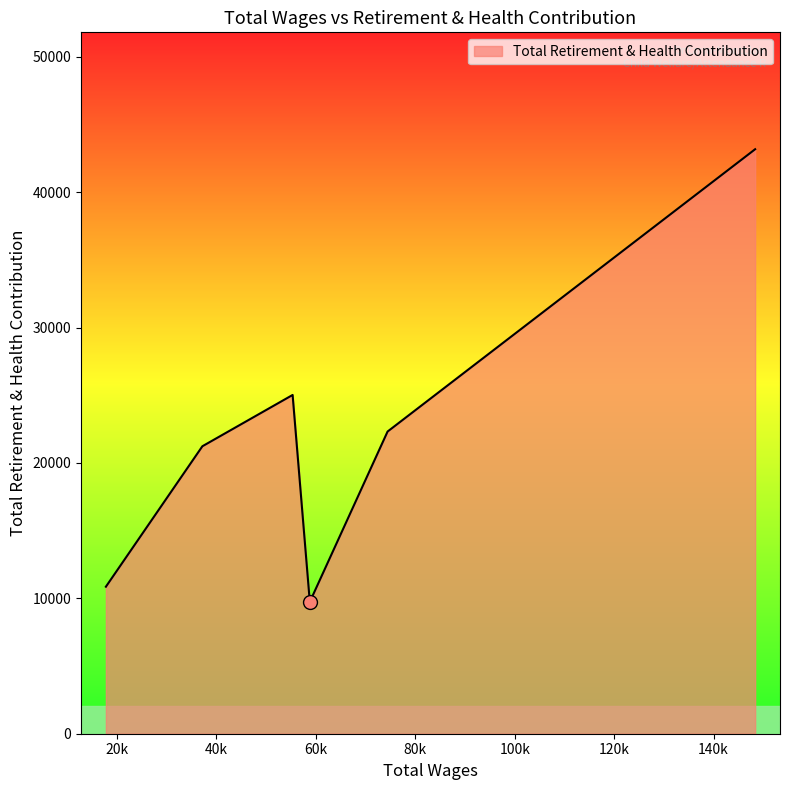

What is the maximum value shown in the chart?

43178